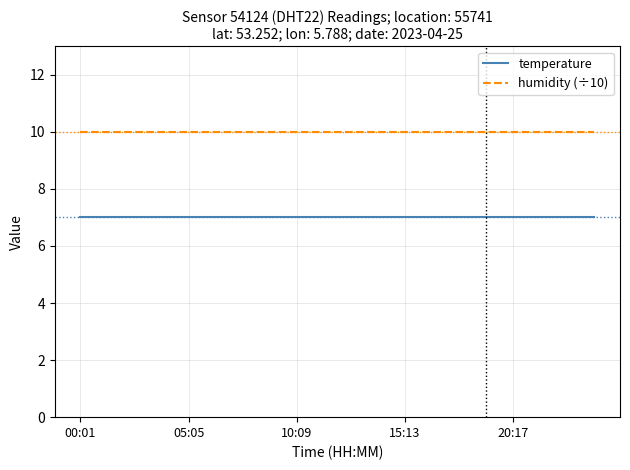

What are all the series names shown in the legend?

temperature, humidity (÷10)